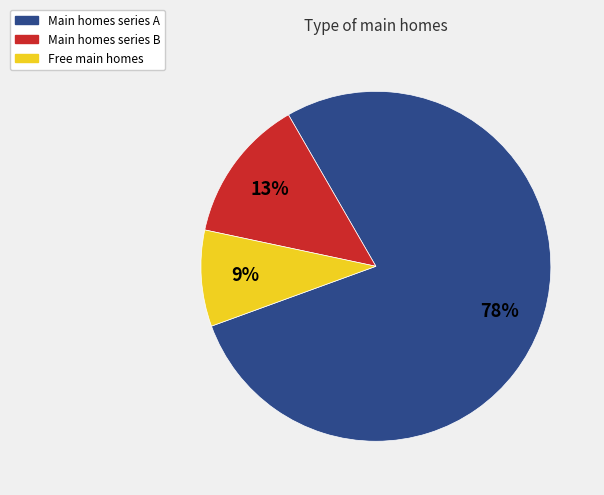

To the nearest percent, what is the average slice percentage?

33%